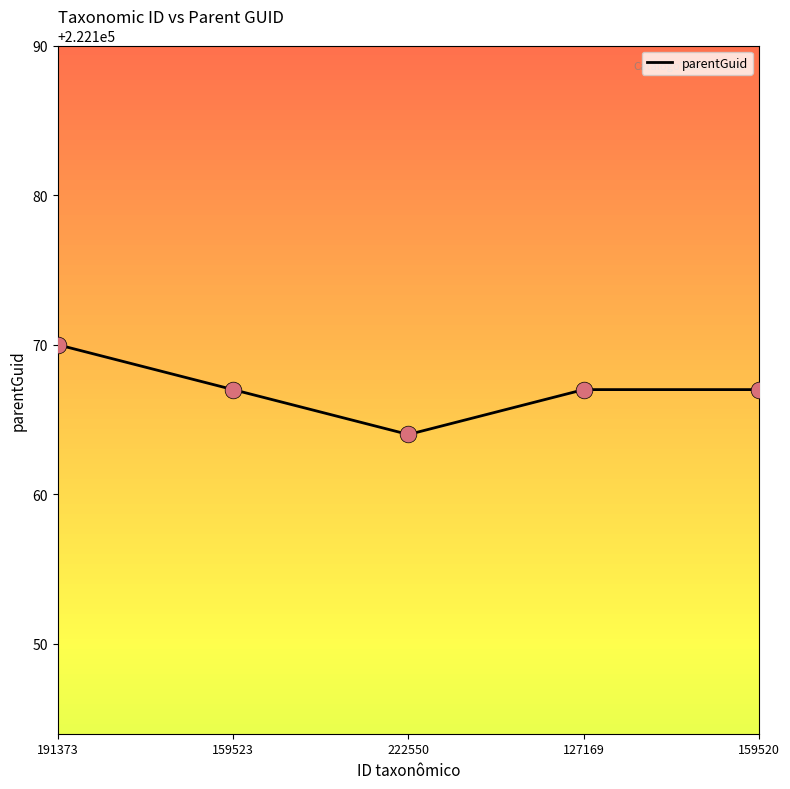

What is the change in value from 191373 to 159520?

-3